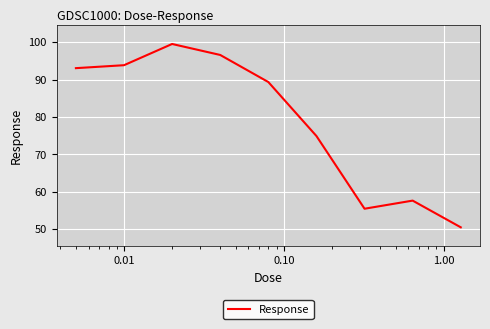

What is the smallest value displayed?

50.5